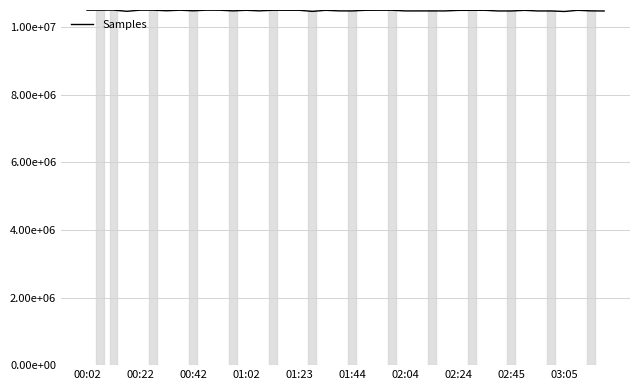

Does the chart have visible grid lines?

Yes